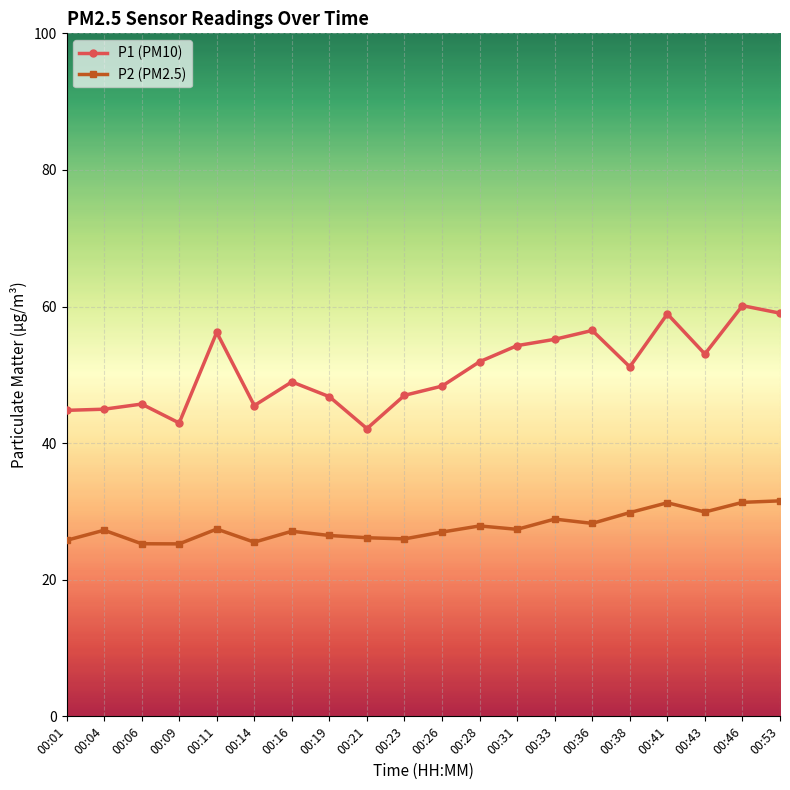

How many series are shown in this chart?

2